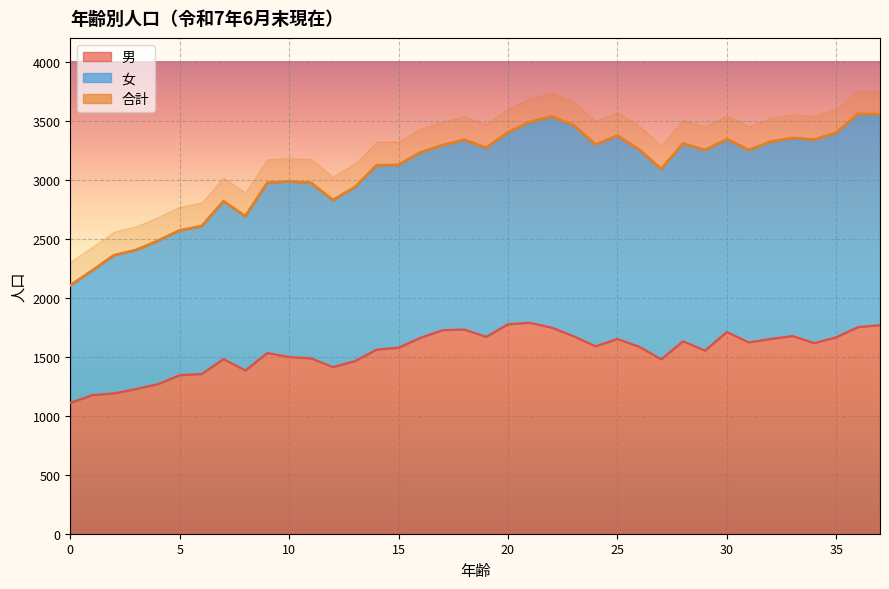

True or false: 男 and 合計 intersect in this chart.

False